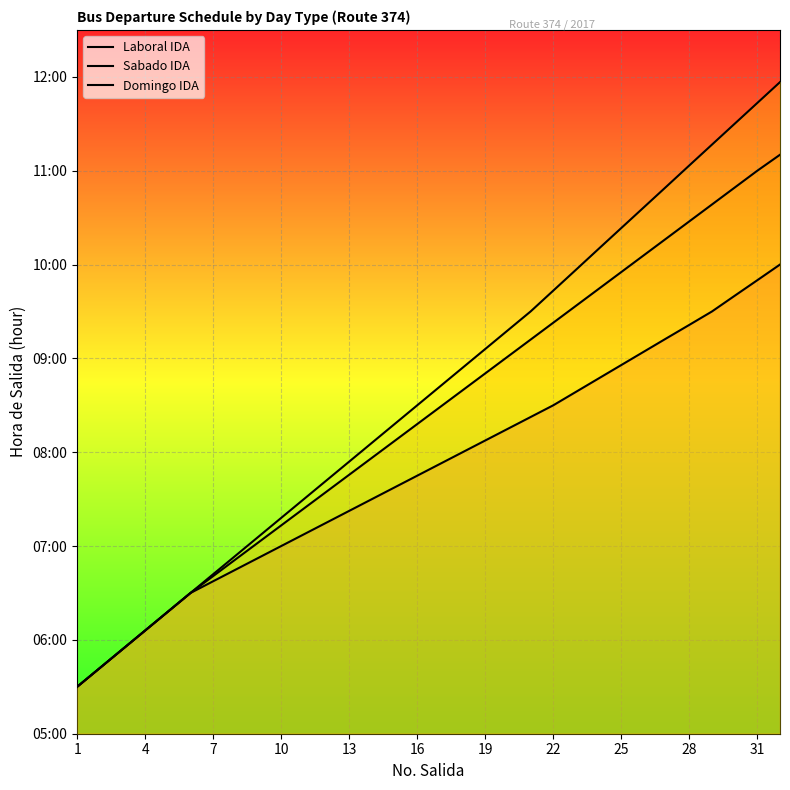

True or false: Laboral IDA and Domingo IDA cross at least once.

False